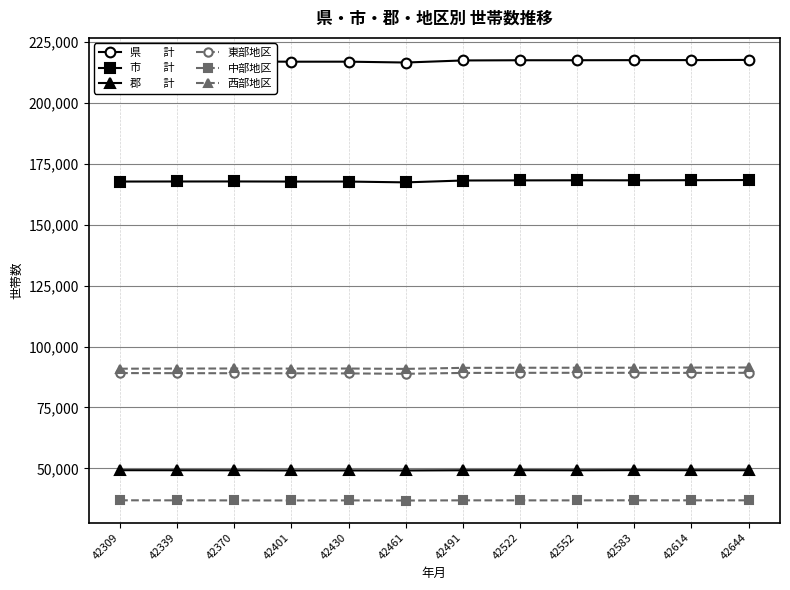

What is the difference between the highest and lowest values at 42339?

180040